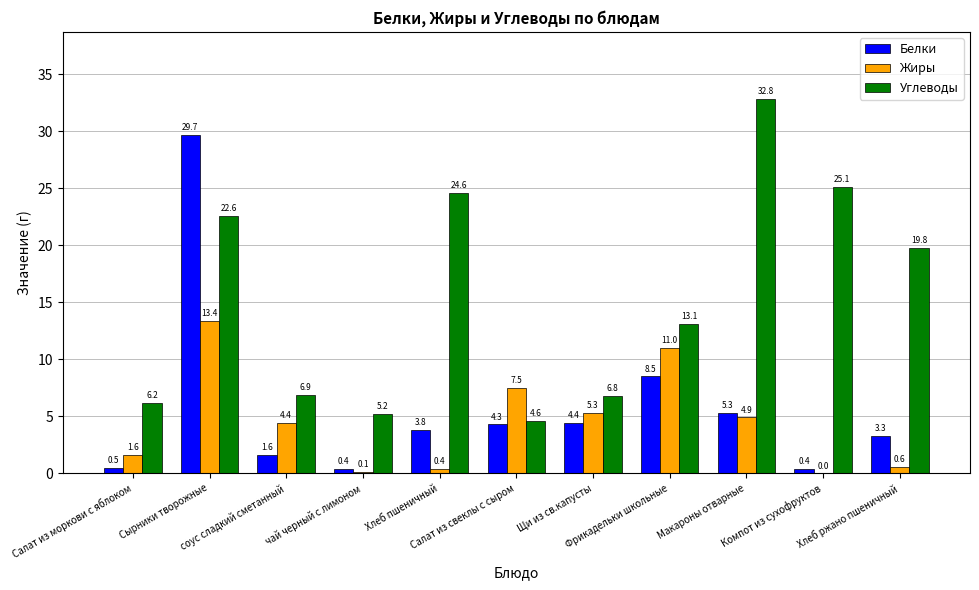

Which series has the largest total across all categories?

Углеводы